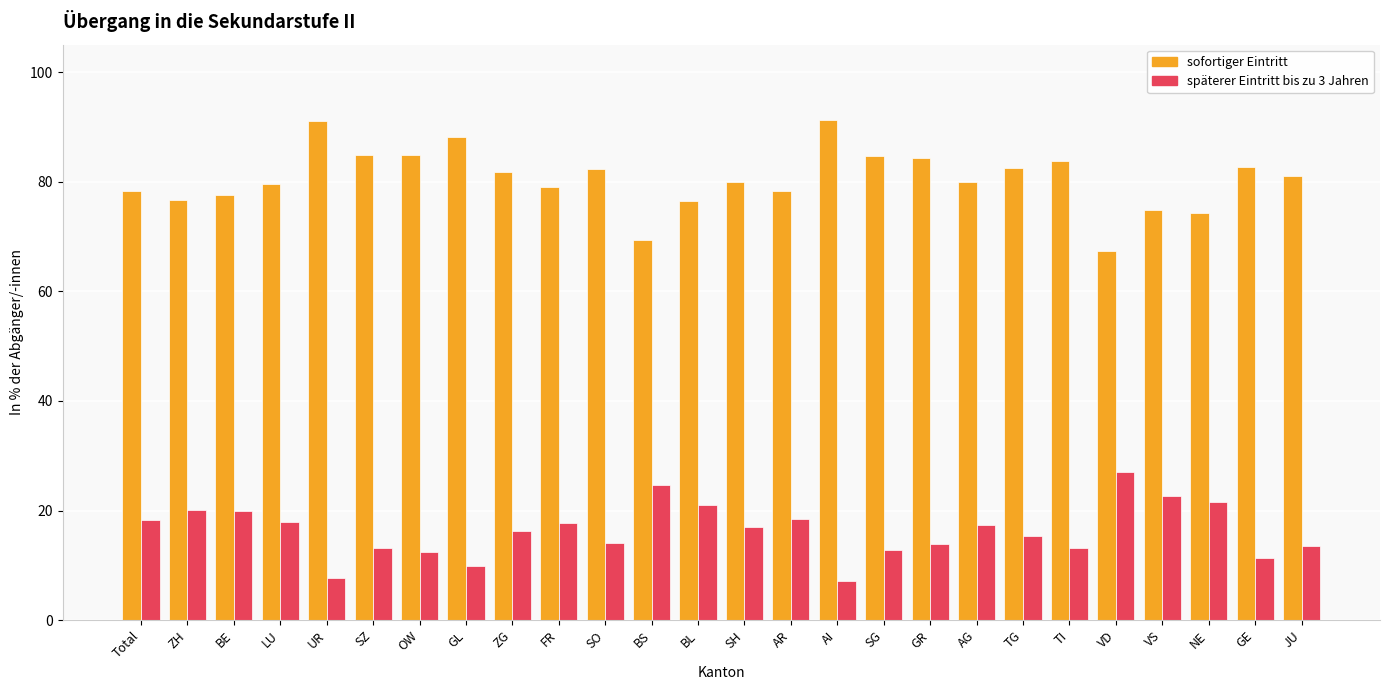

How many bars are there in total?

52